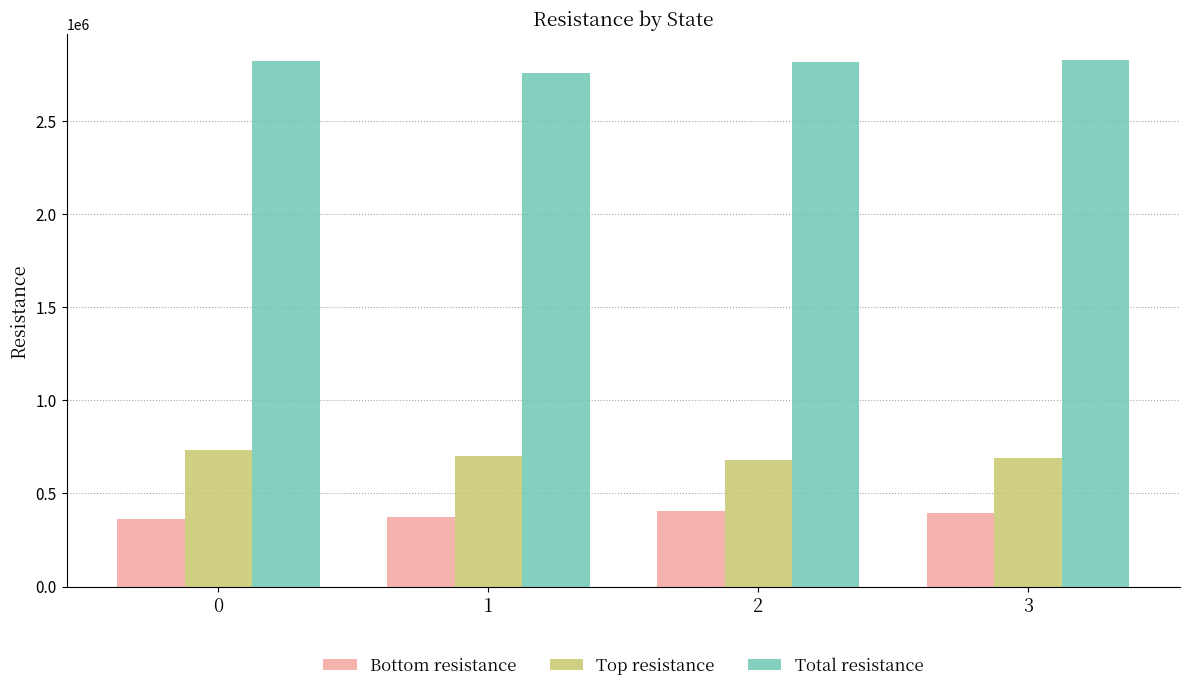

How many values in the Bottom resistance series are below 395938?

2